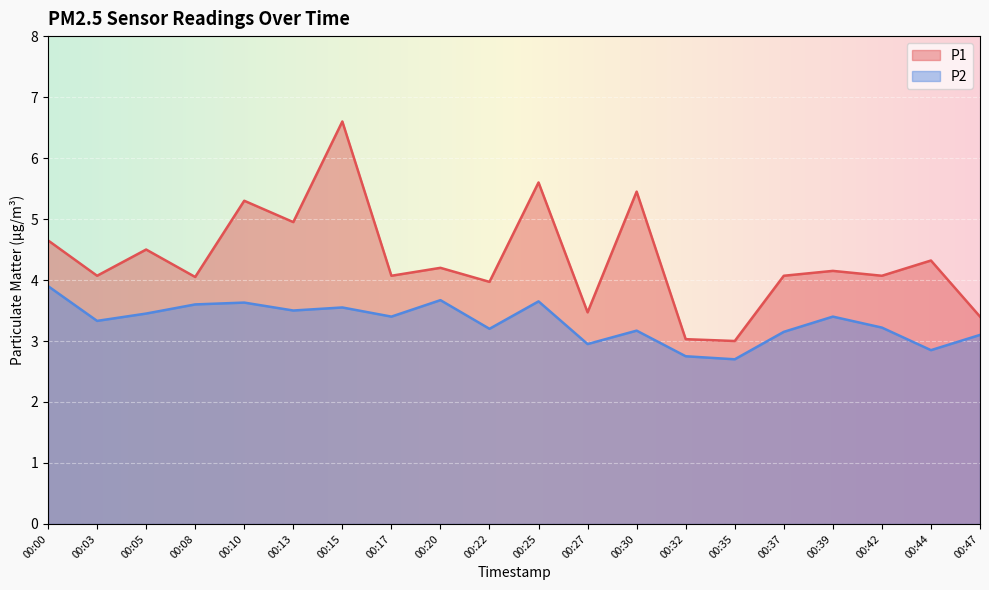

Which series has the largest total across all categories?

P1